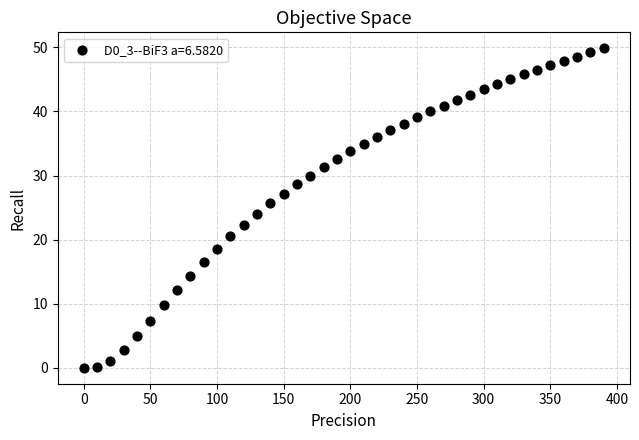

What is the range of X values (max minus min)?

390.0